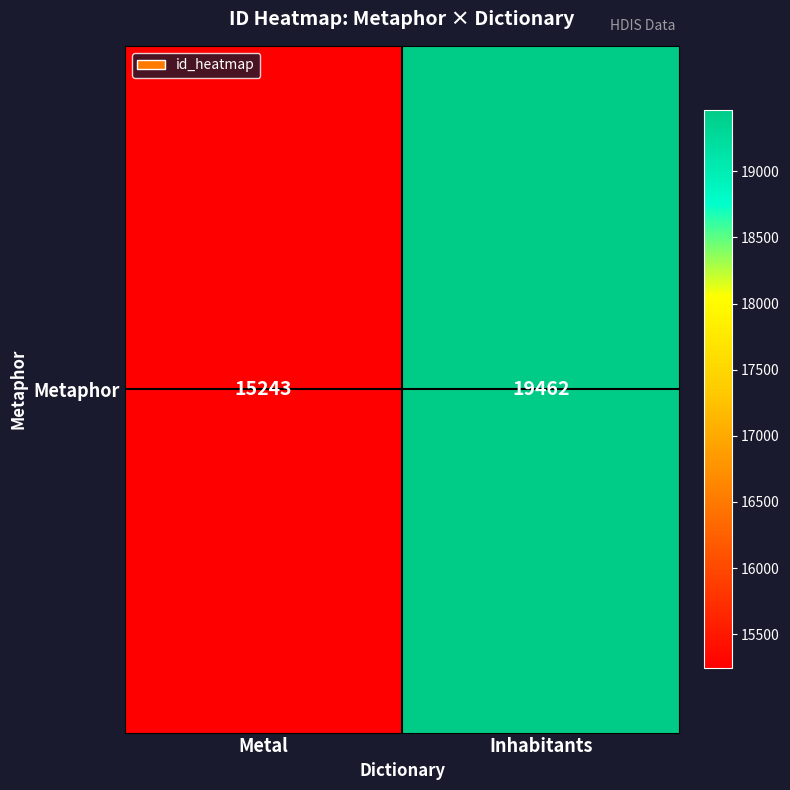

How many data points does each series have?

2